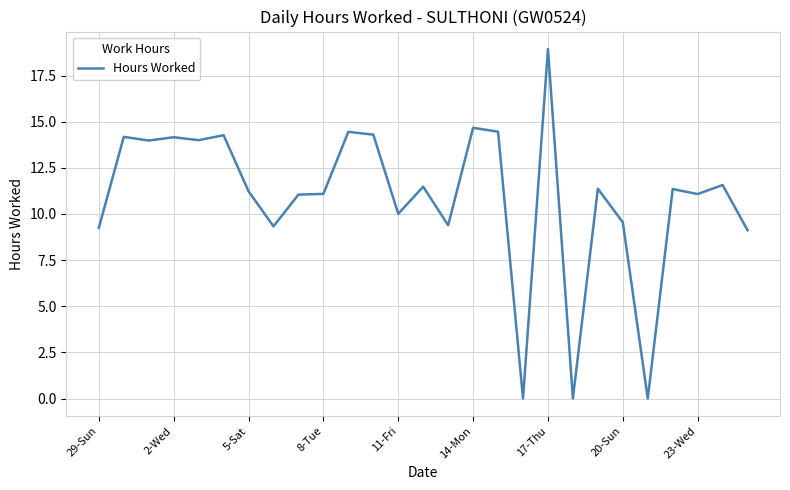

What is the average value?

10.9